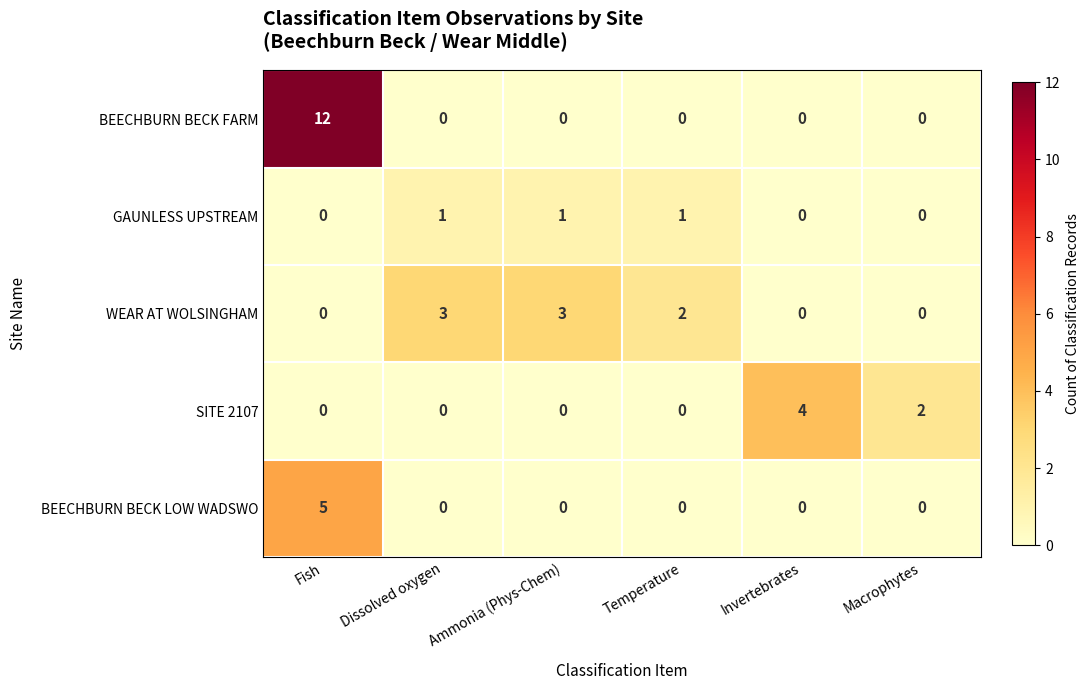

Is it true that SITE 2107 equals 2 at Macrophytes?

True